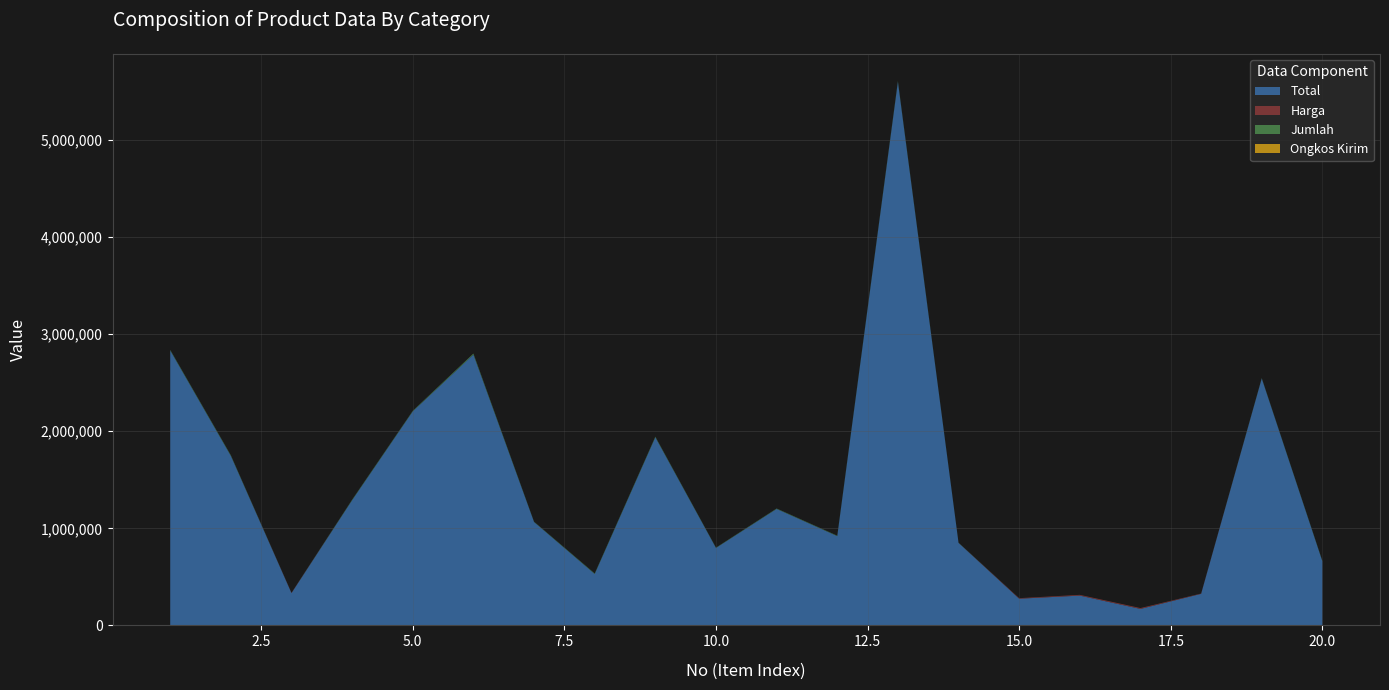

Reading left to right, transcribe all the data shown in this chart.

Total: 2832000	1746000	332900	1290000	2205000	2790000	1065000	530000	1938000	798000	1200000	920000	5600000	850000	275000	306920	169960	325000	2544000	660000
Harga: 472	291	3329	258	441	279	355	106	323	266	300	230	800	500	5500	7673	8498	3250	848	165
Jumlah: 6000	6000	100	5000	5000	10000	3000	5000	6000	3000	4000	4000	7000	1700	50	40	20	100	3000	4000
Ongkos Kirim: 0	0	0	0	0	0	0	0	0	0	0	0	0	0	0	0	0	0	0	0